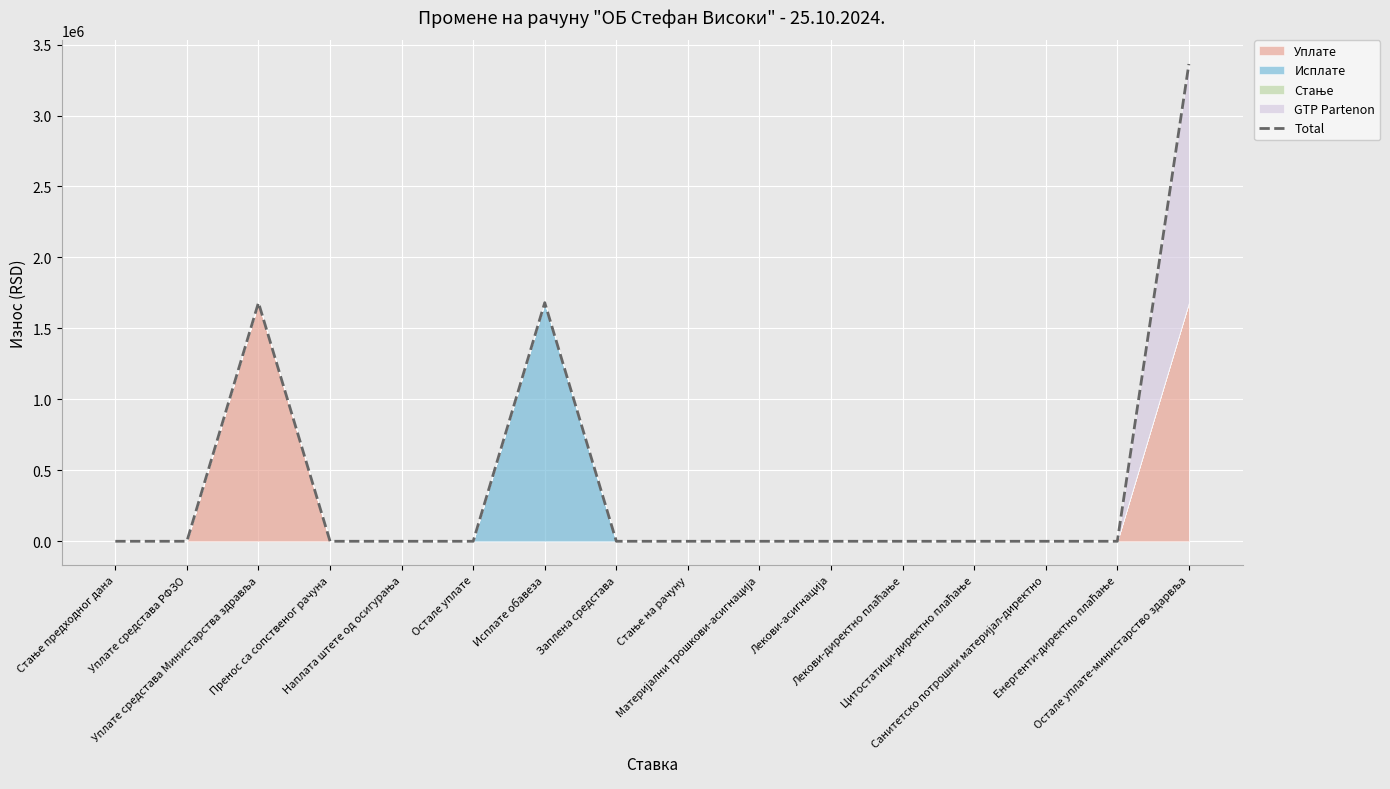

What is the sum of all values?

6725834.6